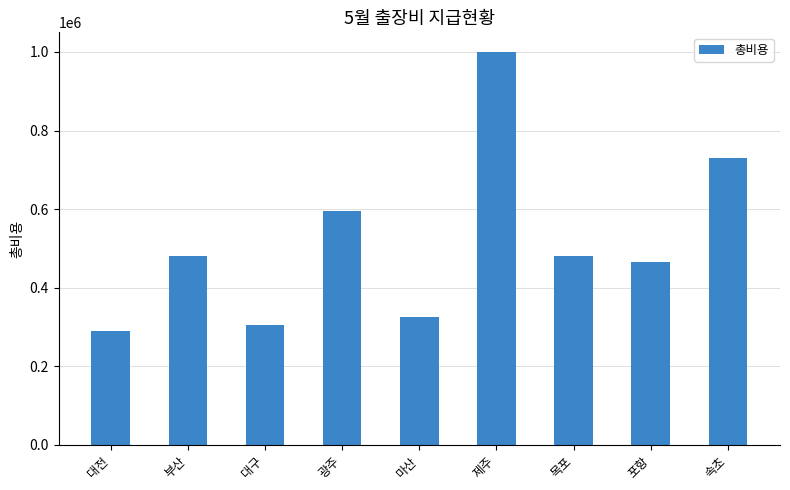

What is the sum of the values at 대구 and 제주?

1305000